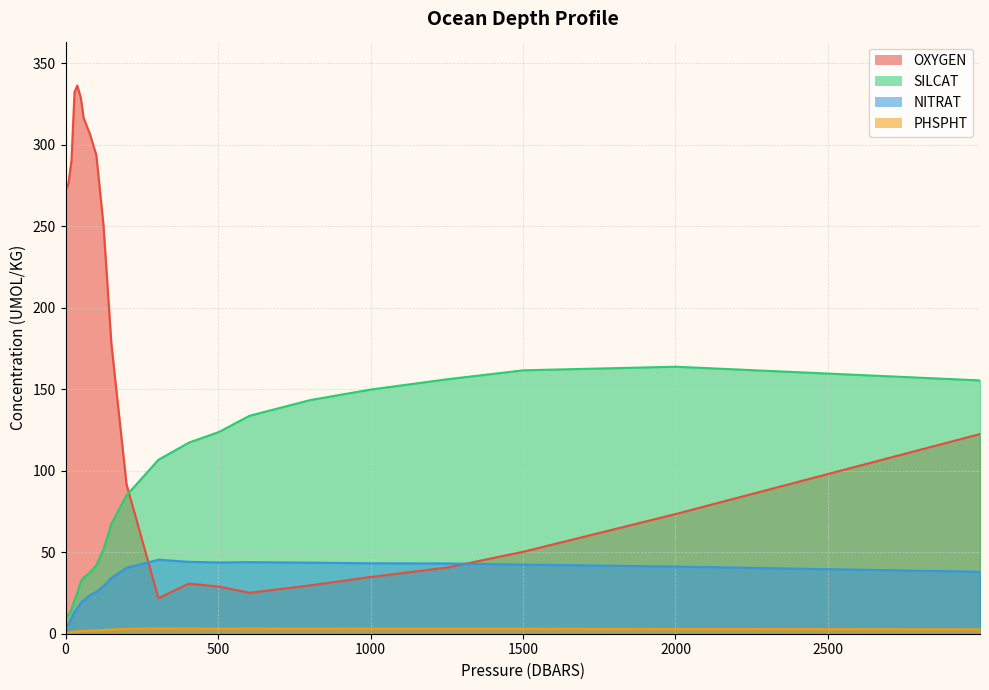

In NITRAT, how many points are lower than both neighbors (excluding endpoints)?

1